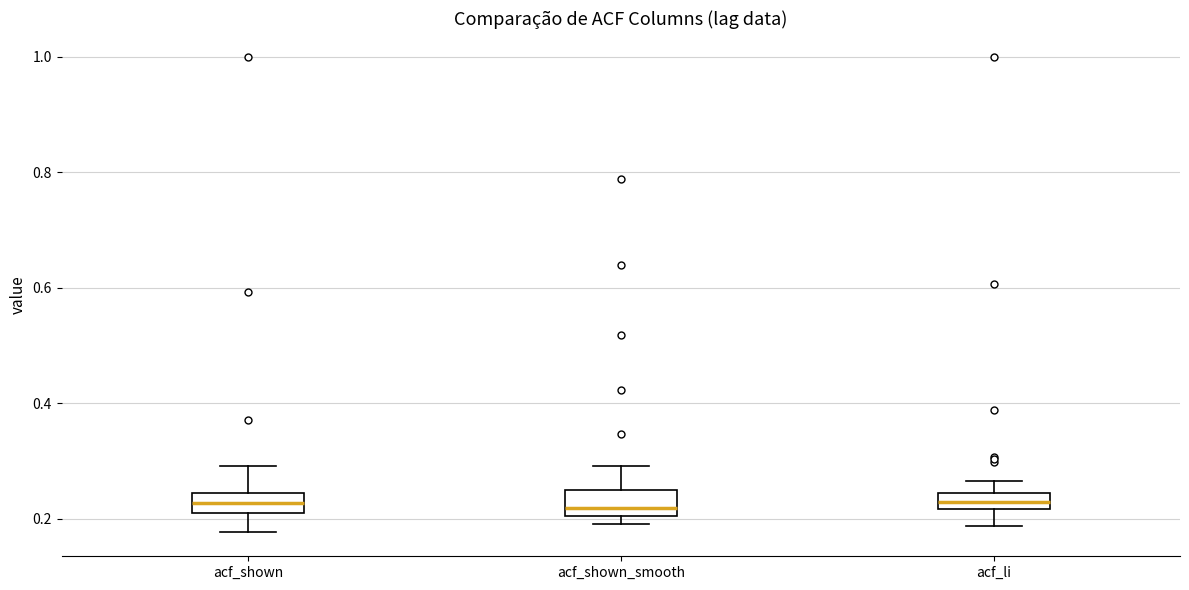

Where does the upper whisker of the box for acf_li end on the y-axis? The values are not printed on the chart, so give them approximately, as read against the axis.

0.26